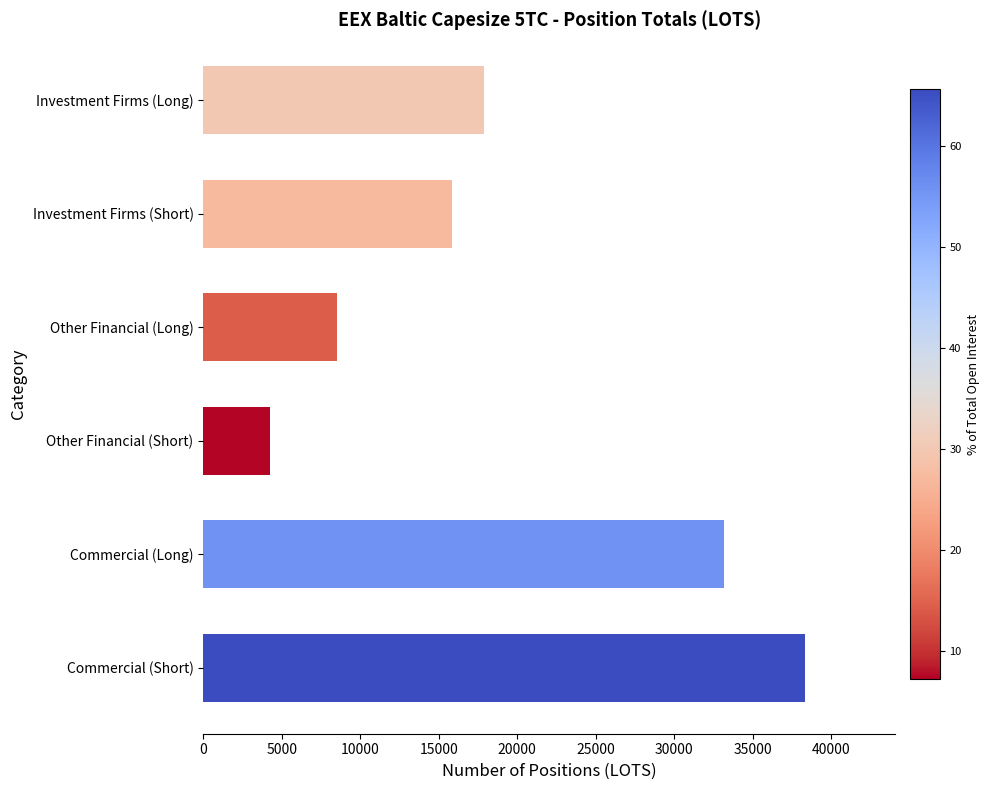

True or false: the data shows 15834.0 at Investment Firms (Short).

True